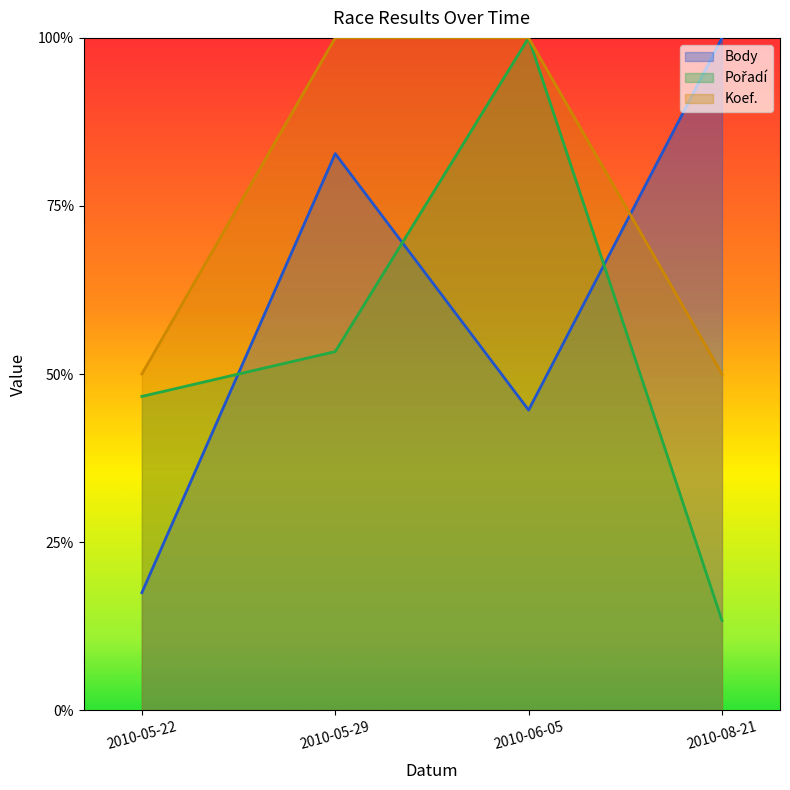

What position from the left is 2010-08-21?

4